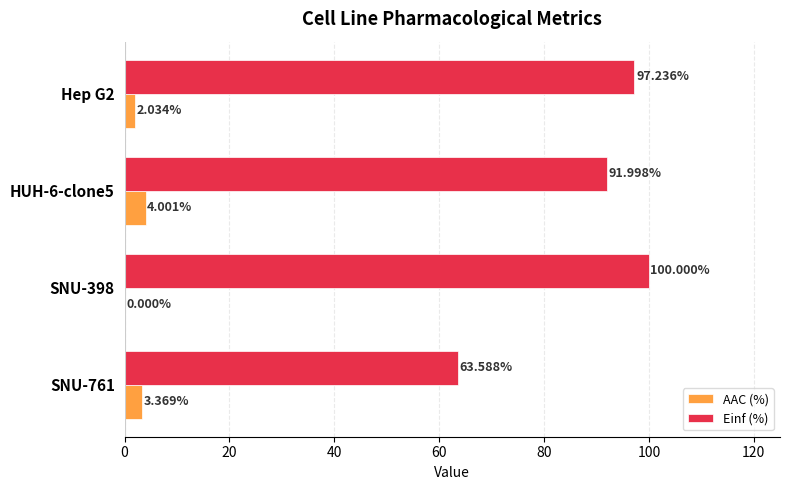

Which series has the largest total across all categories?

Einf (%)